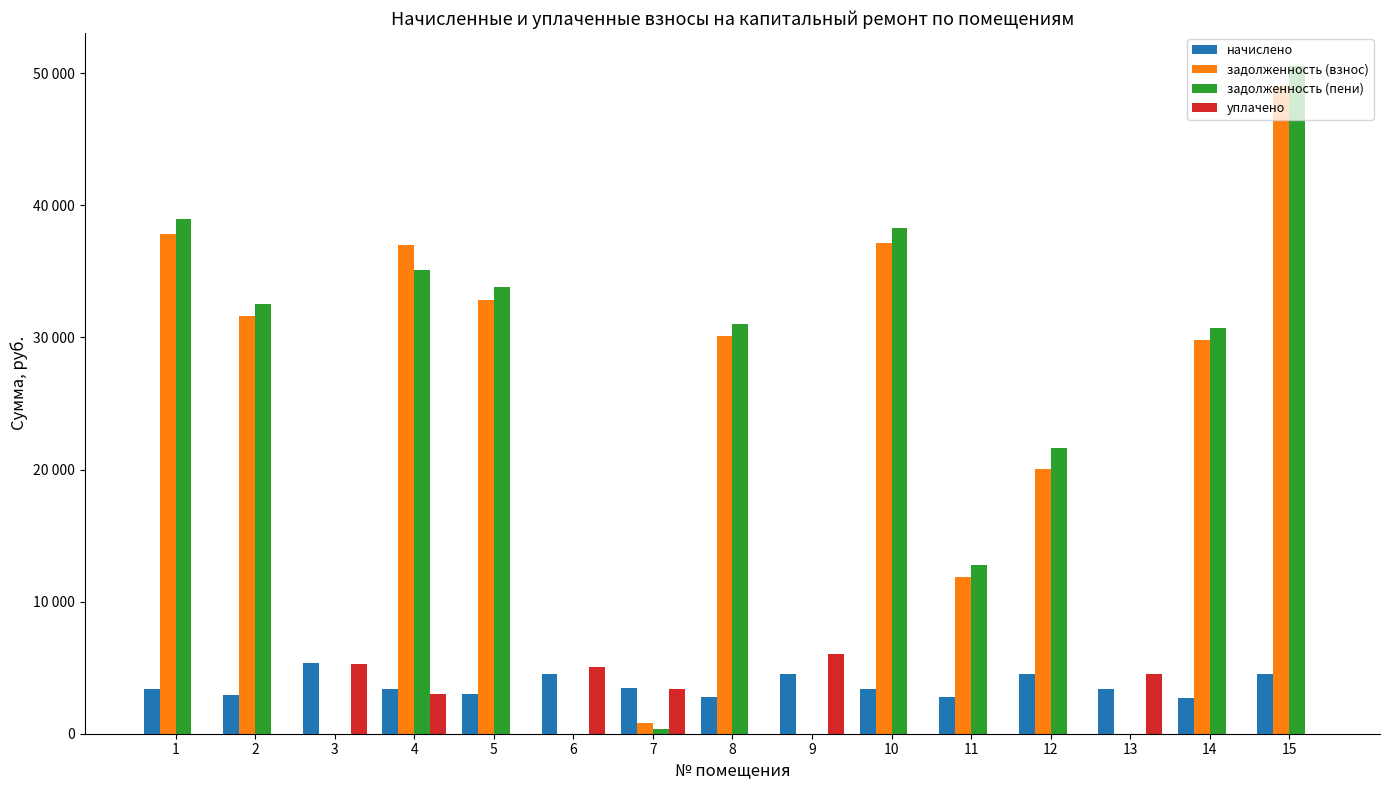

Reading right to left, transcribe all the data shown in this chart.

начислено: 15=4503.1	14=2734.2	13=3409.4	12=4558.9	11=2756.5	10=3409.4	9=4536.5	8=2762.1	7=3431.7	6=4553.3	5=3013.2	4=3398.2	3=5323.3	2=2901.6	1=3415.0
задолженность (взнос): 15=49030.2	14=29770.4	13=0.0	12=20076.8	11=11847.6	10=37121.9	9=0.0	8=30074.3	7=828.9	6=0.0	5=32808.2	4=37000.6	3=0.0	2=31593.1	1=37794.7
задолженность (пени): 15=50531.2	14=30681.8	13=0.0	12=21596.4	11=12766.4	10=38258.3	9=0.0	8=30995.0	7=381.3	6=0.0	5=33812.6	4=35133.3	3=0.0	2=32560.3	1=38933.0
уплачено: 15=0.0	14=0.0	13=4494.0	12=0.0	11=0.0	10=0.0	9=6047.2	8=0.0	7=3414.5	6=5060.0	5=0.0	4=3000.0	3=5301.0	2=0.0	1=0.0